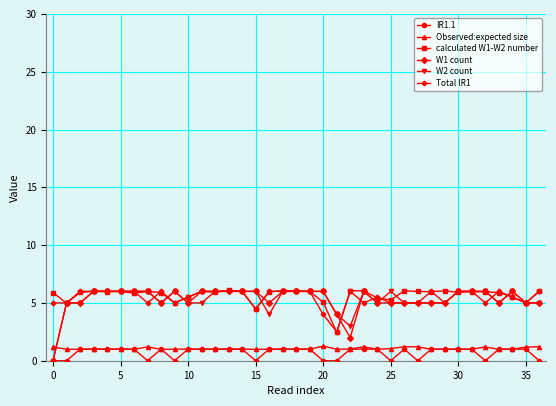

True or false: Observed:expected size has more than 0 interior local peaks.

True